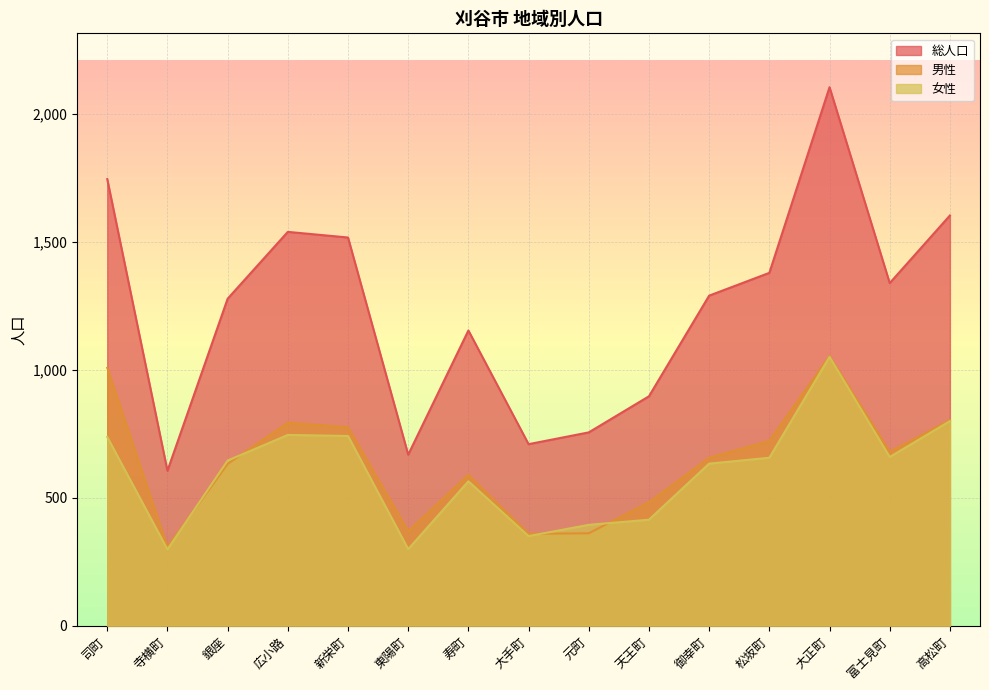

Reading left to right, list all the values displayed in this chart.

総人口: 1744	605	1277	1538	1516	668	1153	709	755	896	1289	1378	2103	1338	1602
男性: 1007	307	632	793	775	369	589	359	361	482	656	722	1053	679	803
女性: 737	298	645	745	741	299	564	350	394	414	633	656	1050	659	799